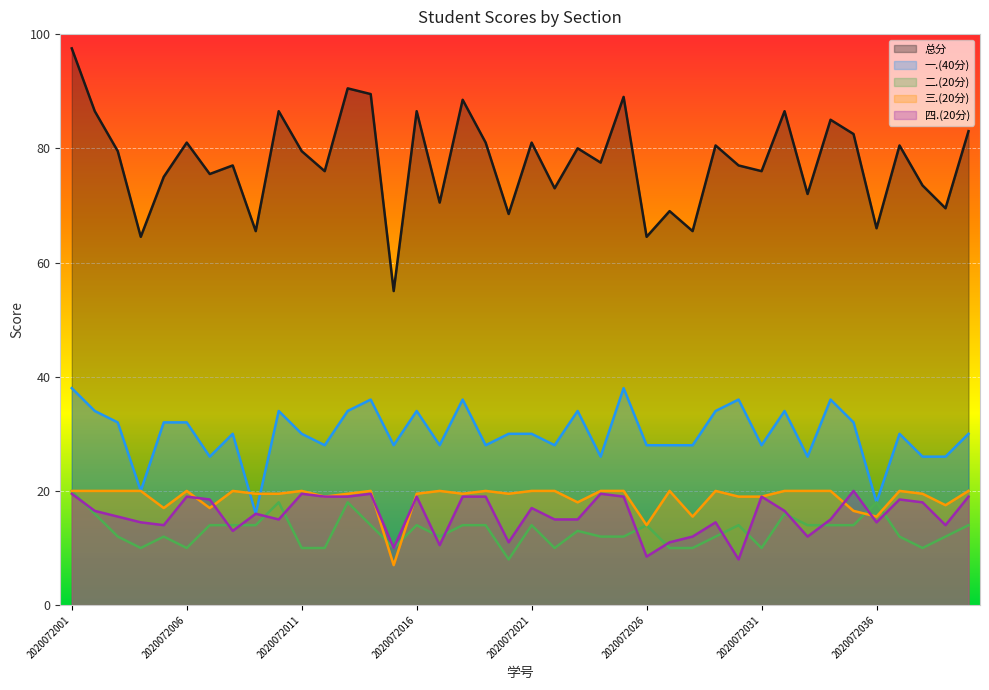

At how many categories does at least one series exceed 94?

1